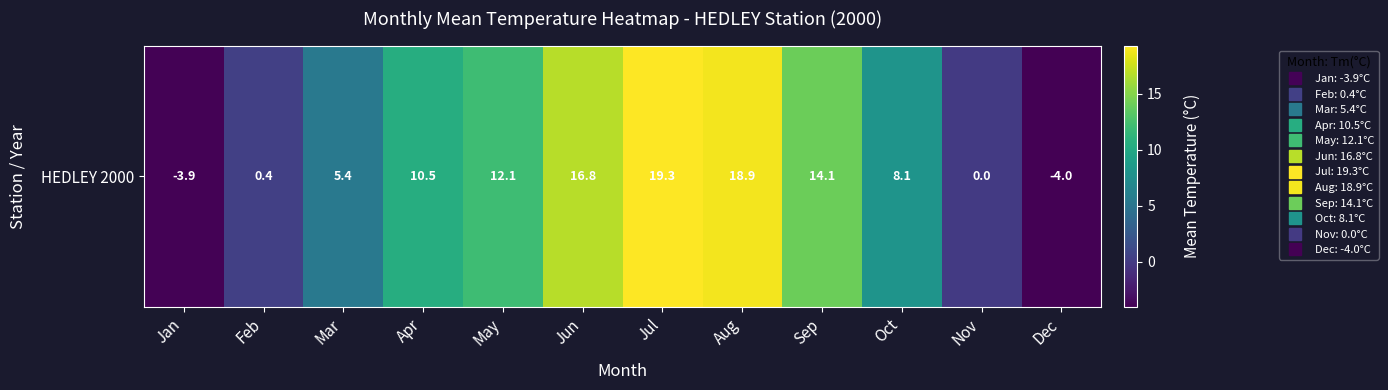

What is the difference between the maximum and minimum values?

23.3